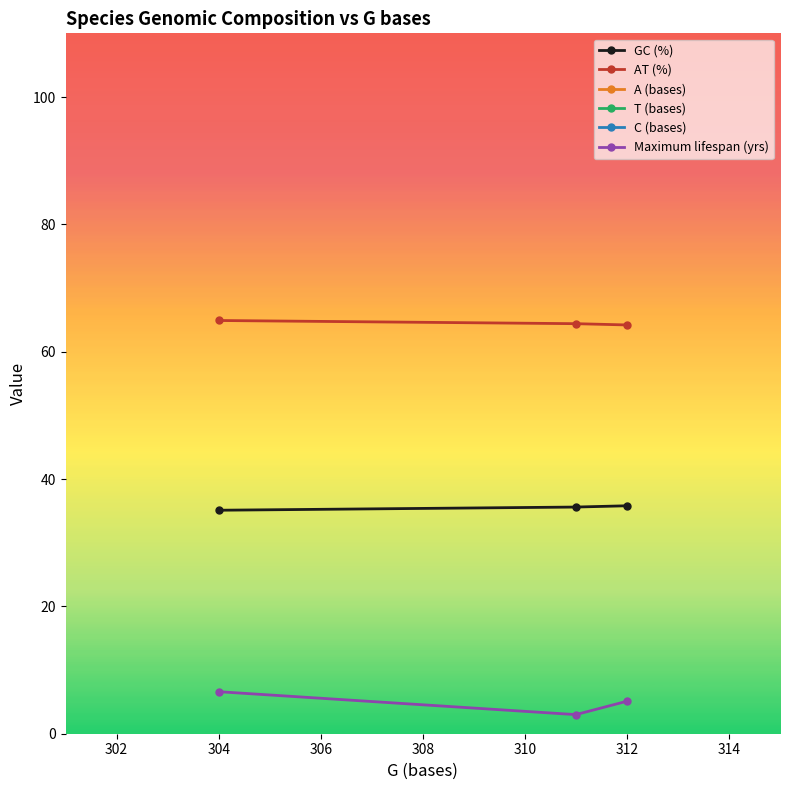

What is the lowest value of the Maximum lifespan (yrs) series?

3.0